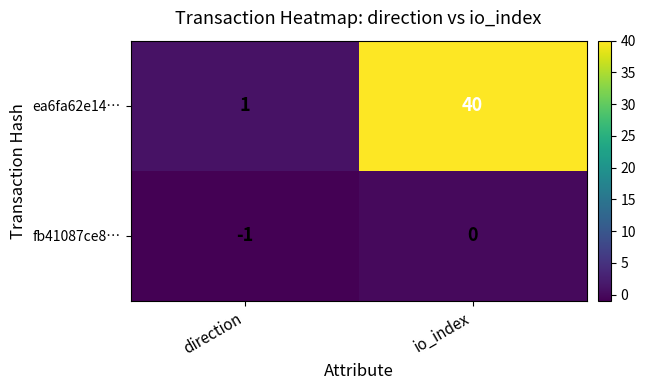

What is the sum of all ea6fa62e14… values?

41